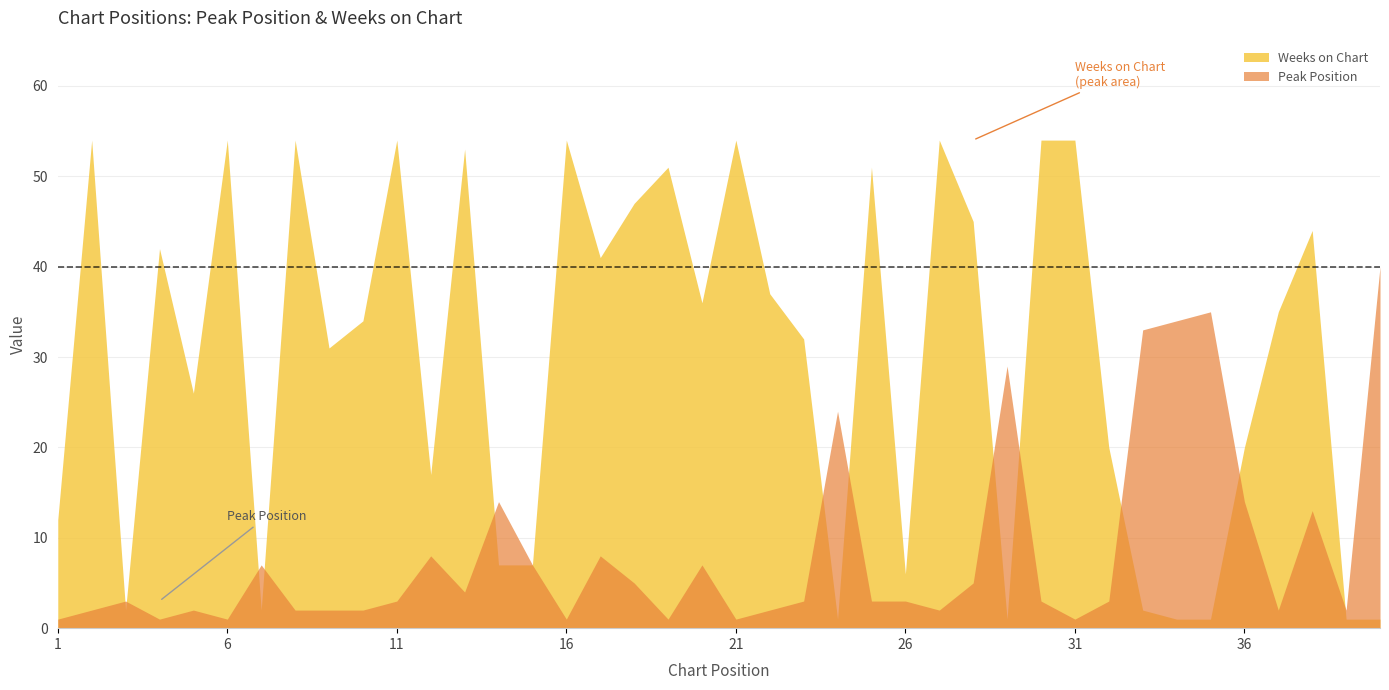

What is the difference between the maximum and minimum values in the Weeks on Chart series?

53